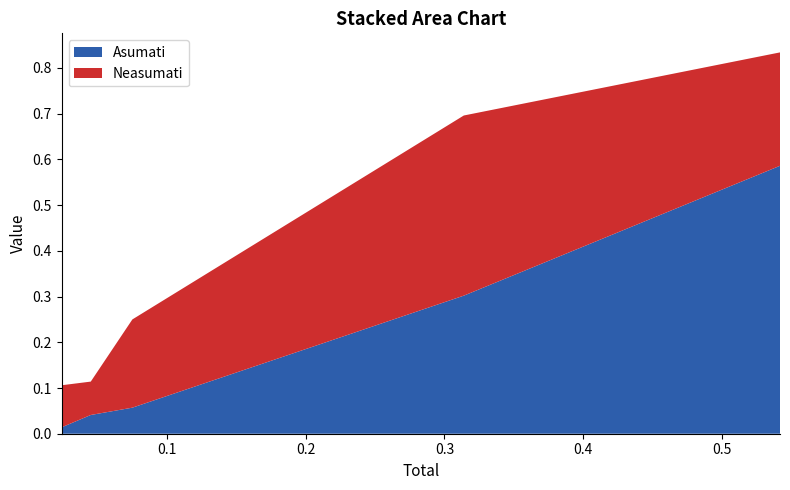

Reading left to right, what are all the values shown in this chart?

Asumati: 0.0	0.0	0.1	0.3	0.6
Neasumati: 0.1	0.1	0.2	0.4	0.2